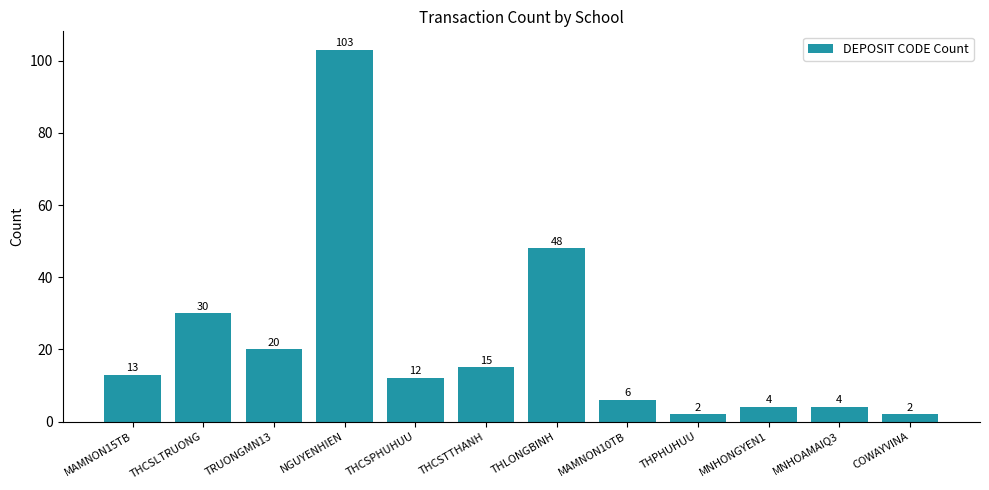

How many data points are less than 13?

6